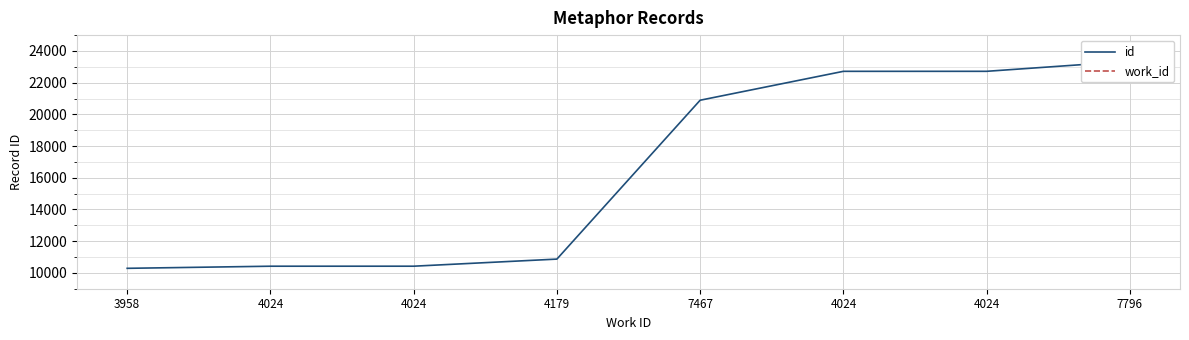

Count the number of data series in this chart.

2